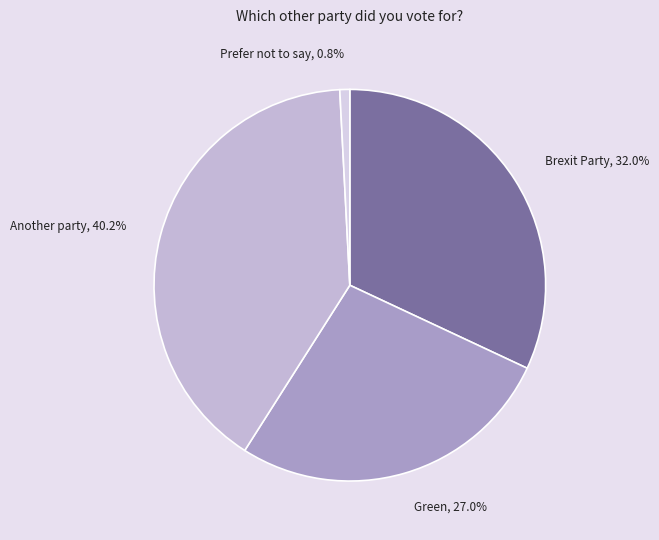

Which slice is the smallest?

Prefer not to say